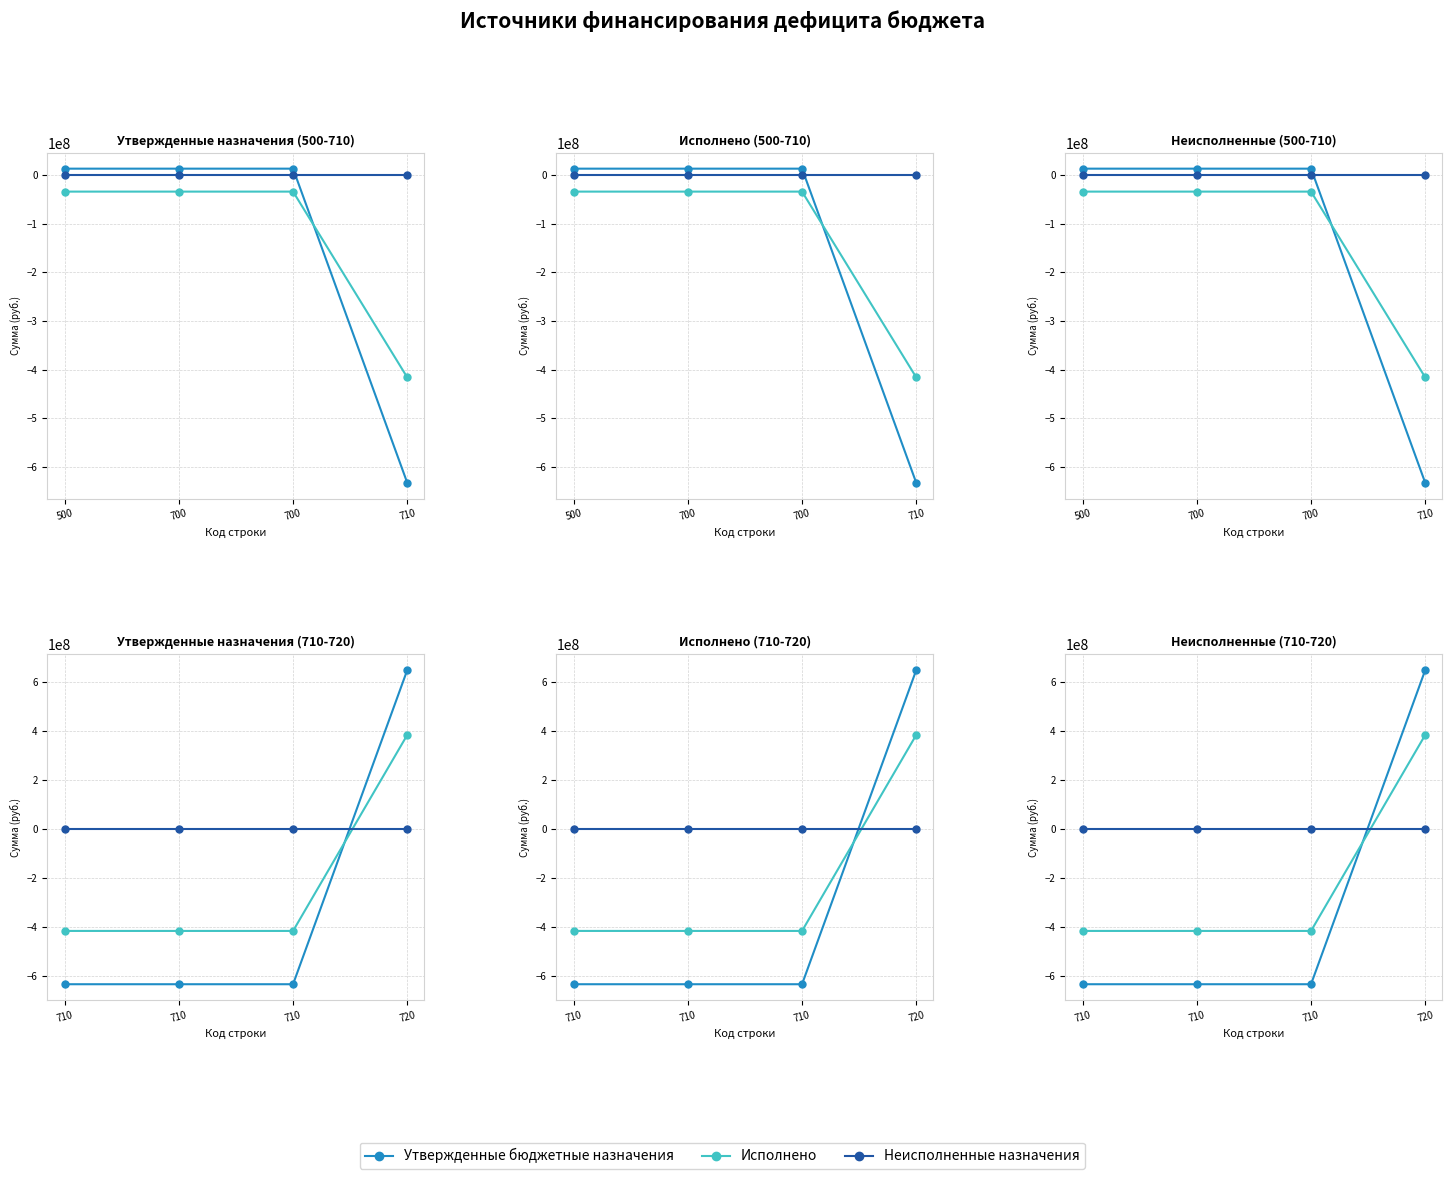

What are all the series names shown in the legend?

Утвержденные бюджетные назначения, Исполнено, Неисполненные назначения